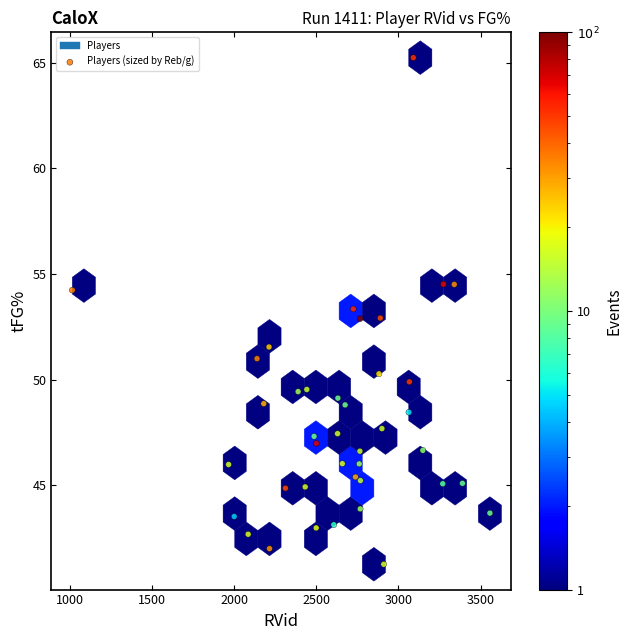

What is the range of X values (max minus min)?

2541.0